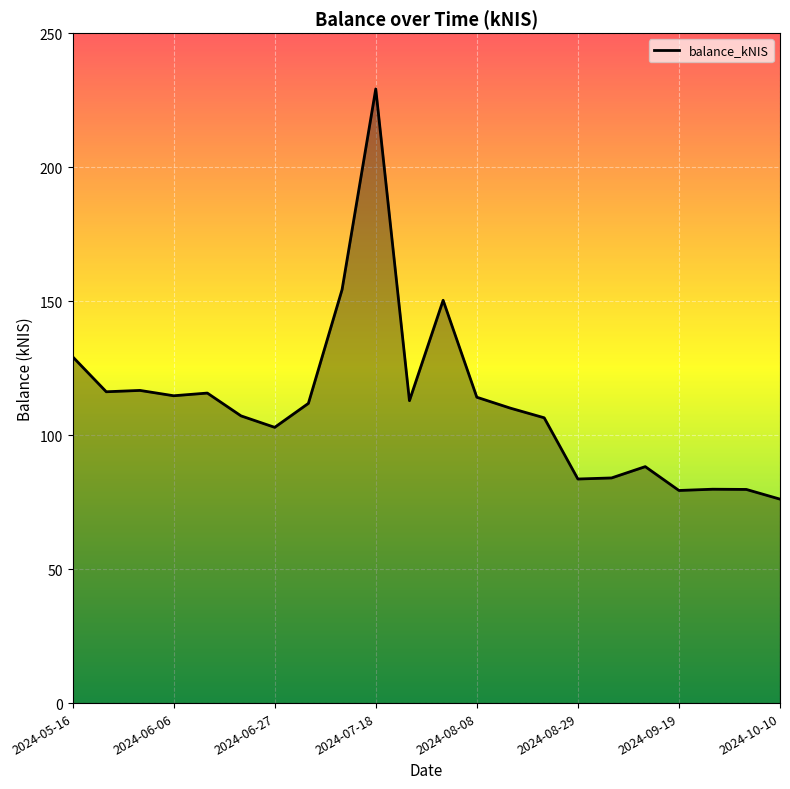

What is the greatest value displayed?

229.2